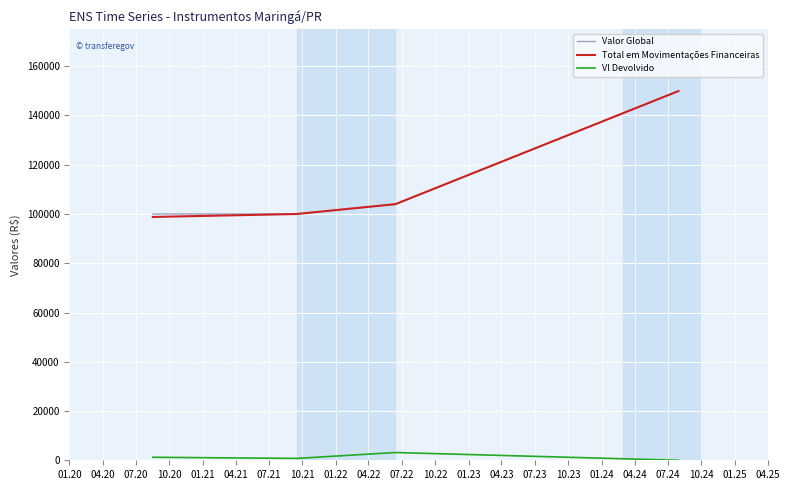

What is the maximum value shown in the chart?

150000.0